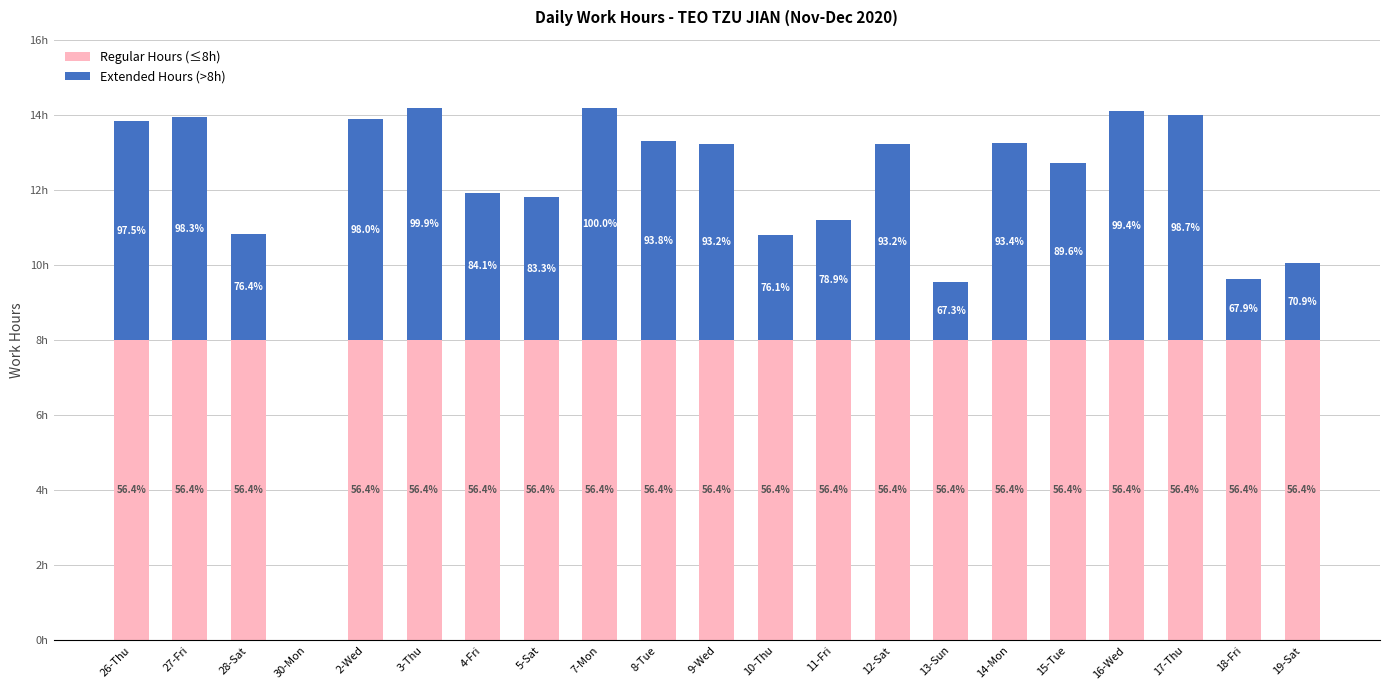

Rank the series by their maximum value, from lowest to highest.

Extended Hours (>8h), Regular Hours (≤8h)